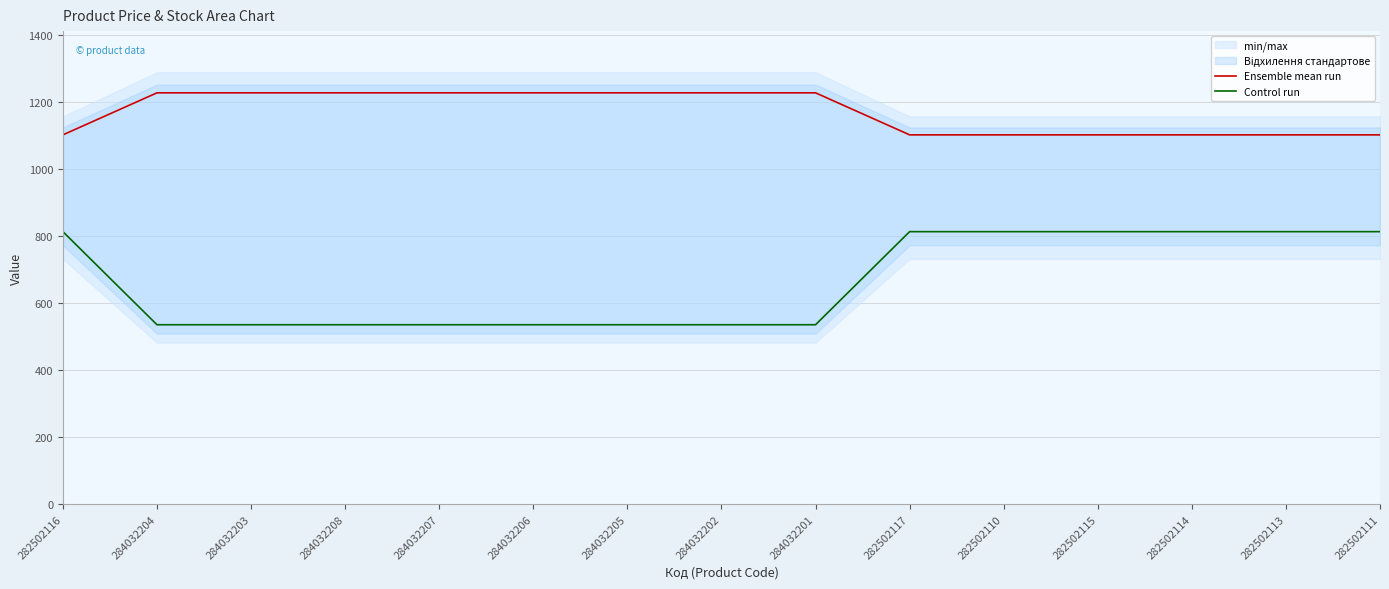

Rank the series by their maximum value, from lowest to highest.

Control run, Ensemble mean run